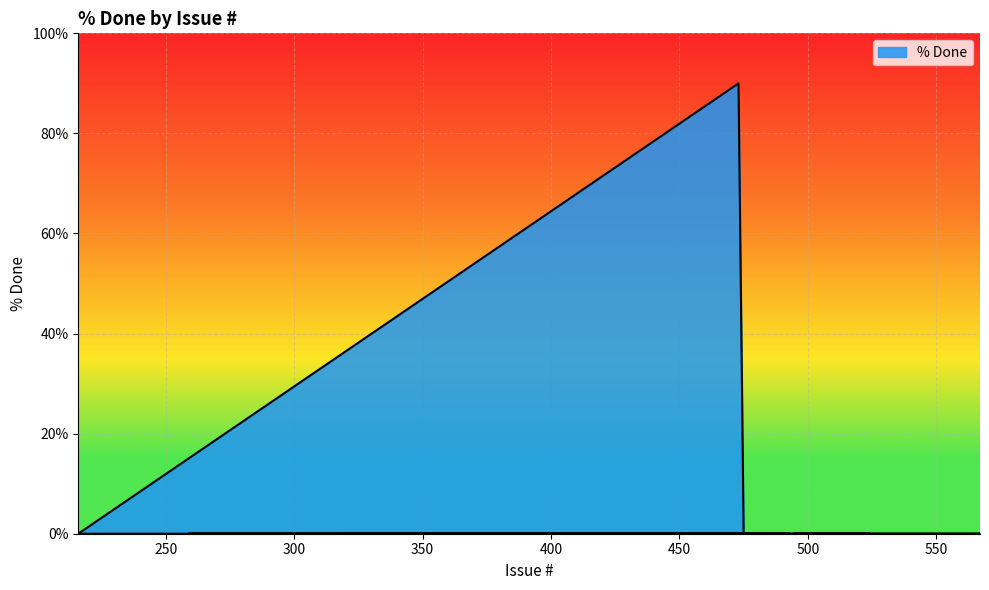

Count the number of data series in this chart.

1